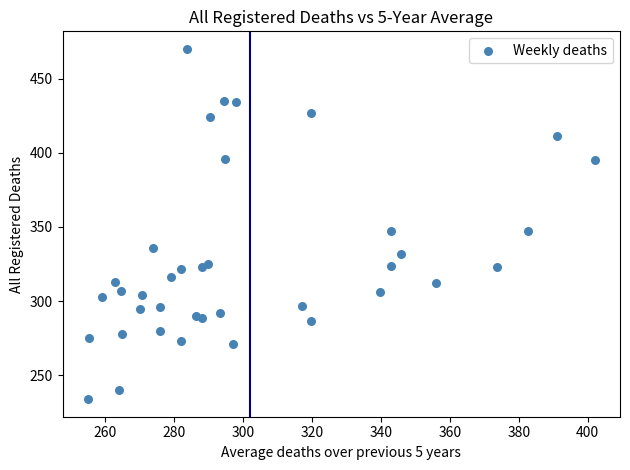

What is the range of Y values (max minus min)?

236